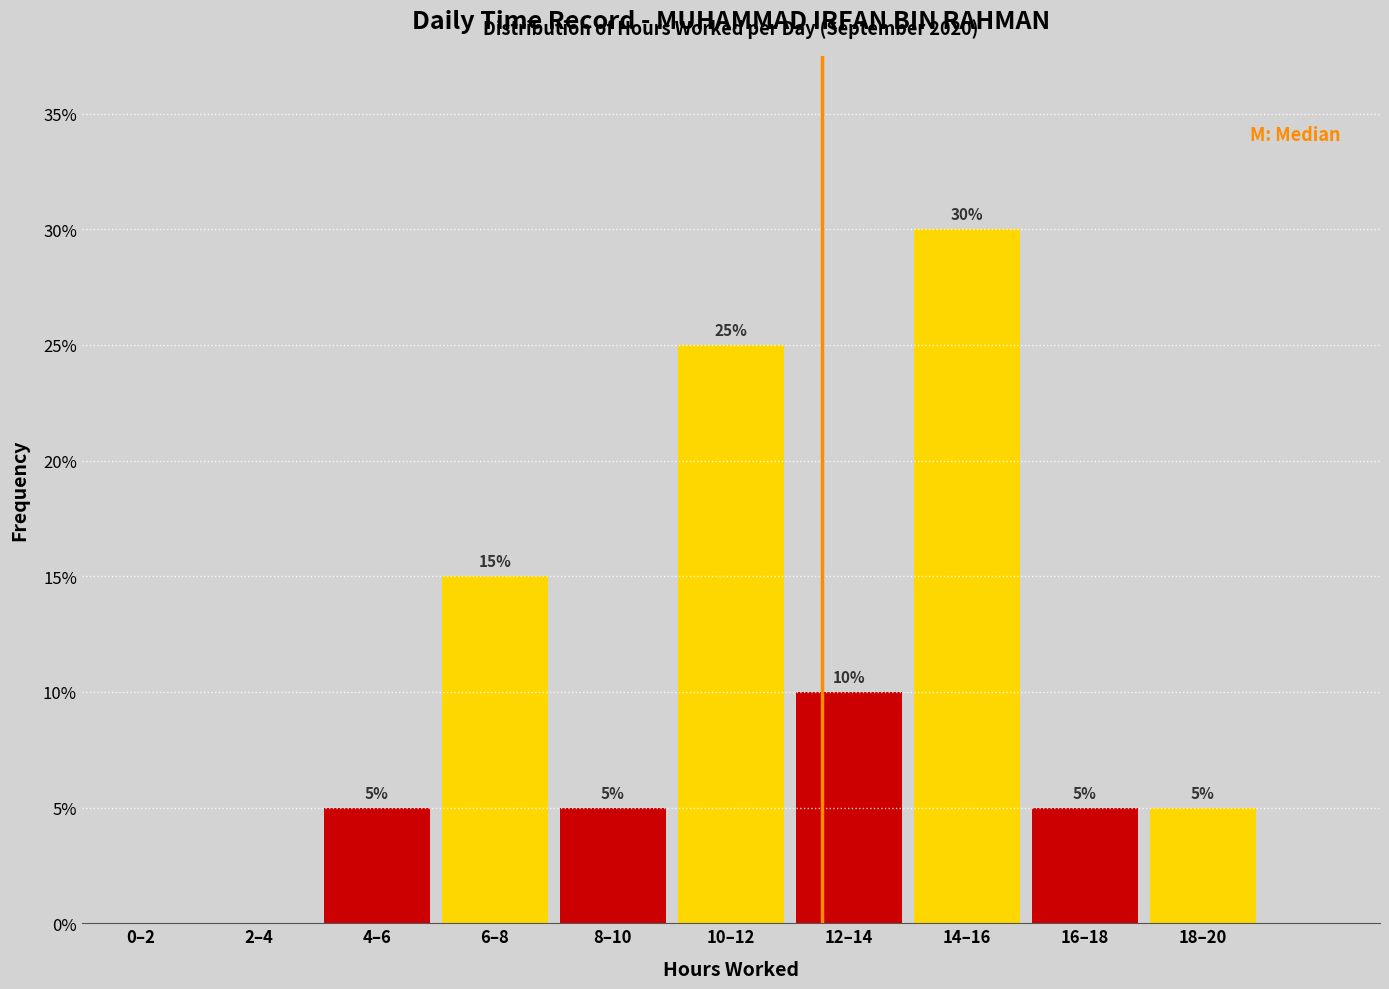

Reading right to left, list all the values displayed in this chart.

18–20=5	16–18=5	14–16=30	12–14=10	10–12=25	8–10=5	6–8=15	4–6=5	2–4=0	0–2=0